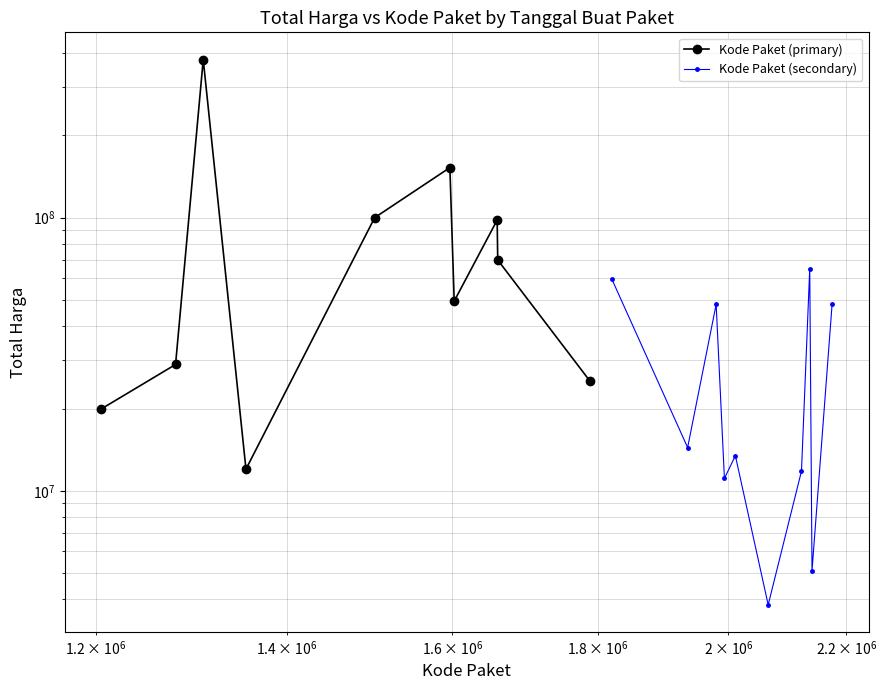

How many intersections are there between Kode Paket (primary) and Kode Paket (secondary)?

2